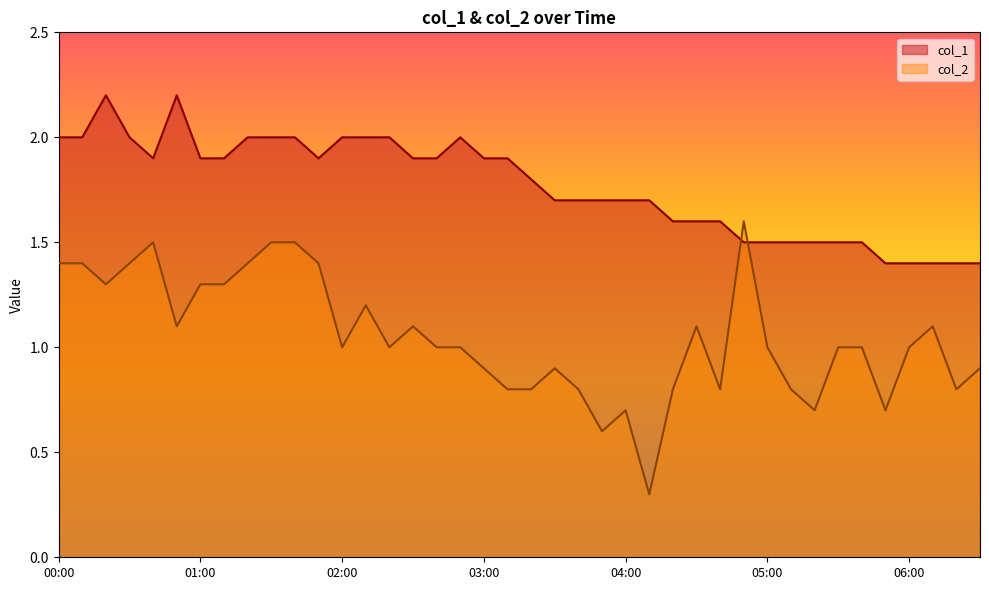

In col_2, how many points are higher than both neighbors (excluding endpoints)?

8